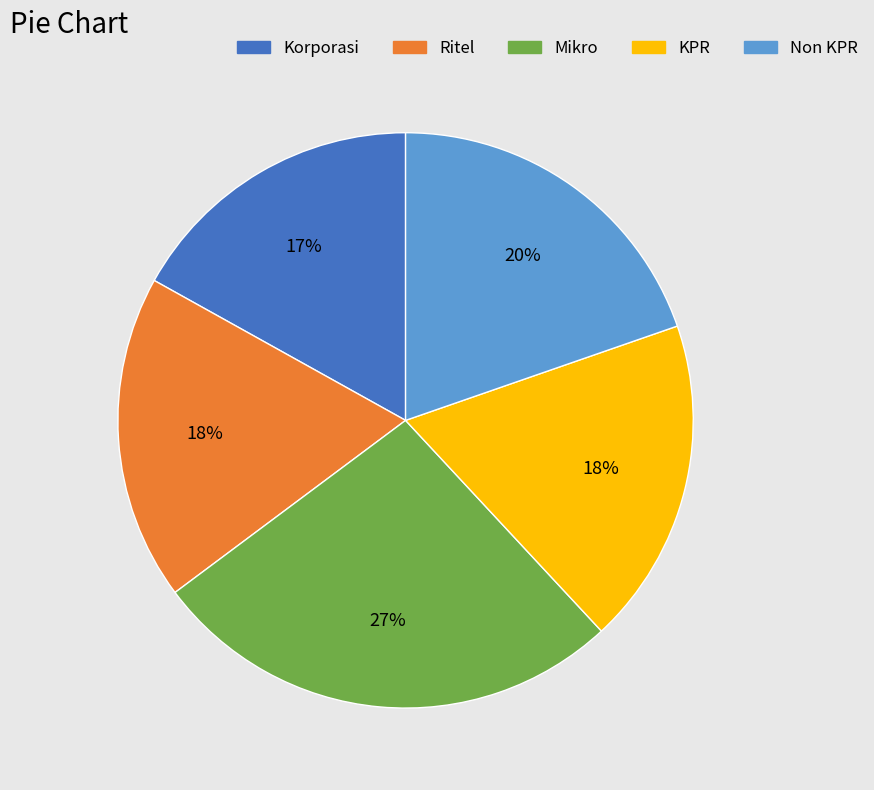

Combined, do Mikro and KPR account for over 50%?

No